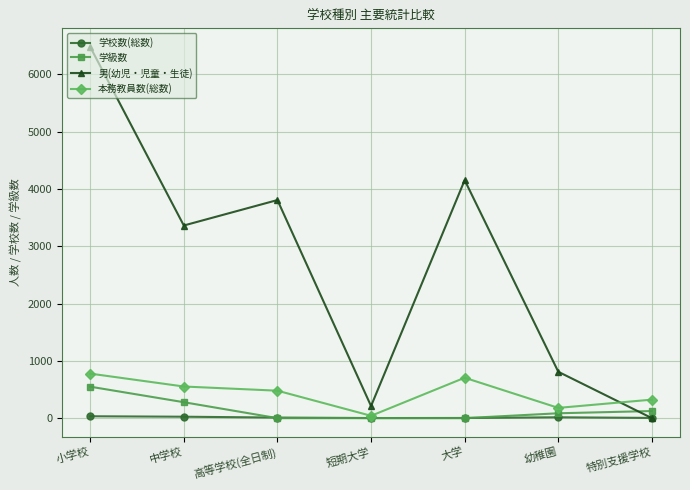

What is the approximate value of 本務教員数(総数) at 中学校?

552